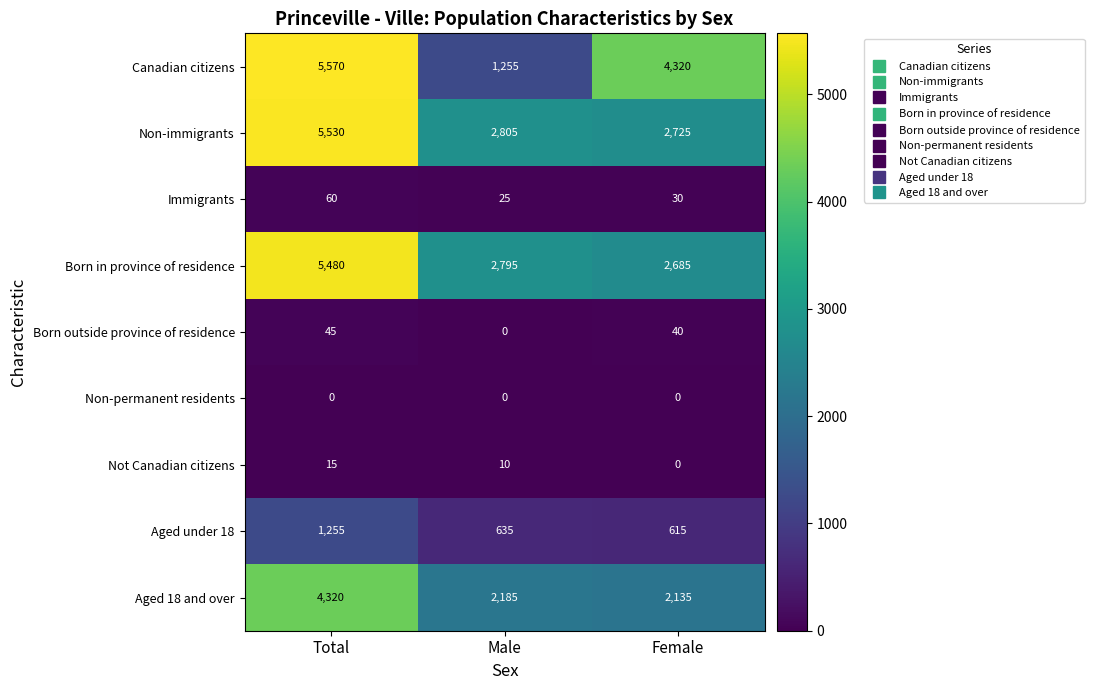

What is the sum of all Aged 18 and over values?

8640